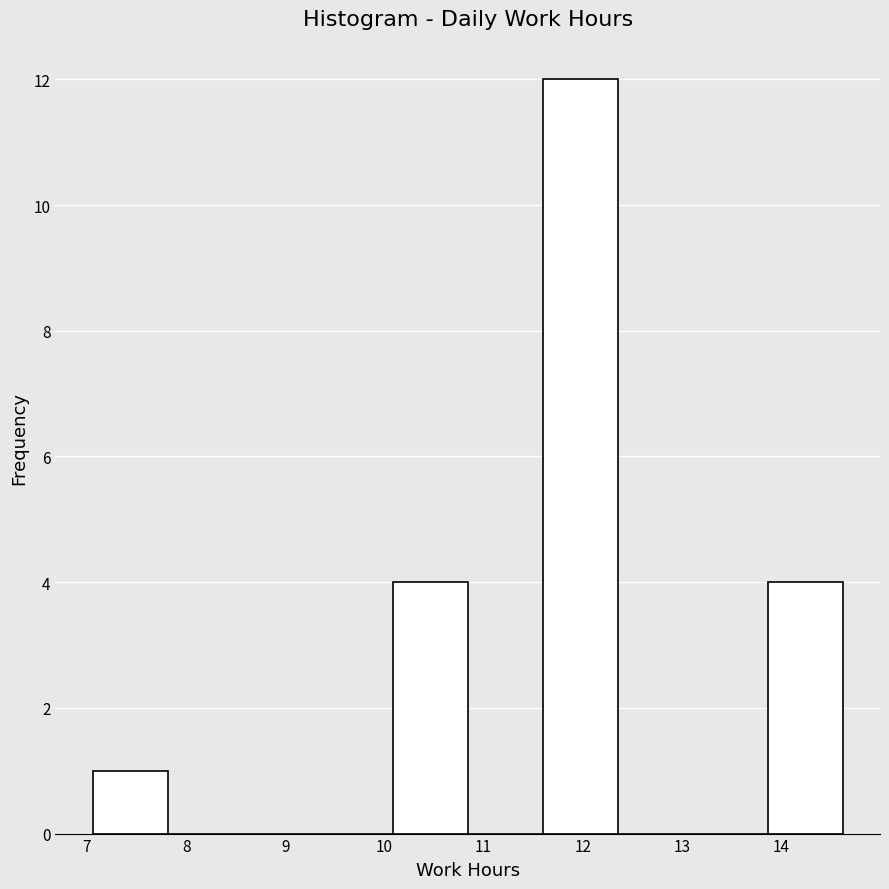

Over which range of the x-axis is the bar tallest?

11.6 to 12.4